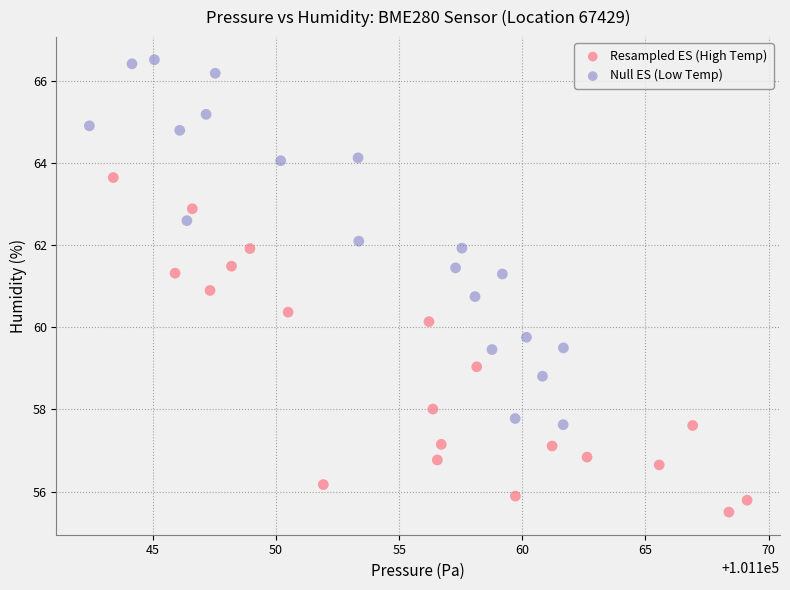

Which series contains the highest Y value?

Null ES (Low Temp)